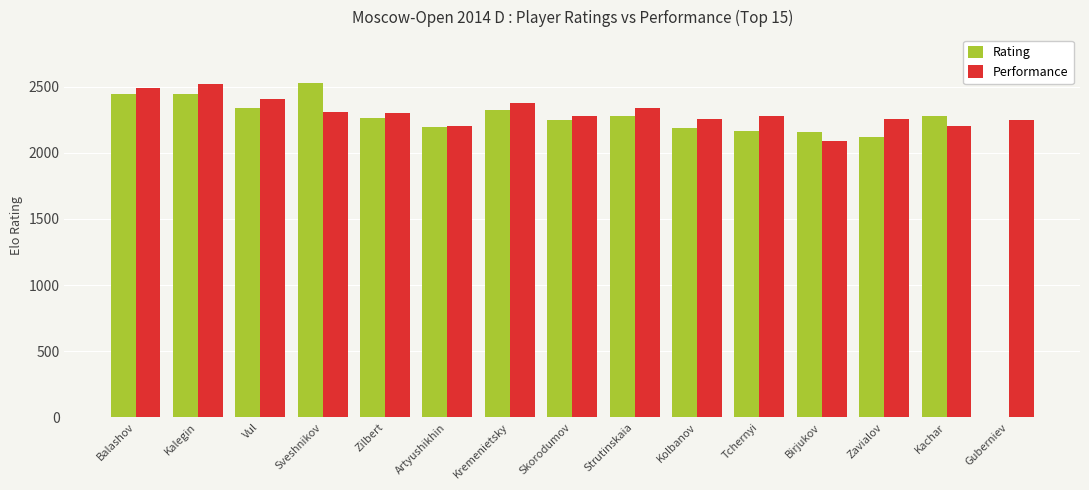

At which label is Rating closest to 1264?

Zavialov